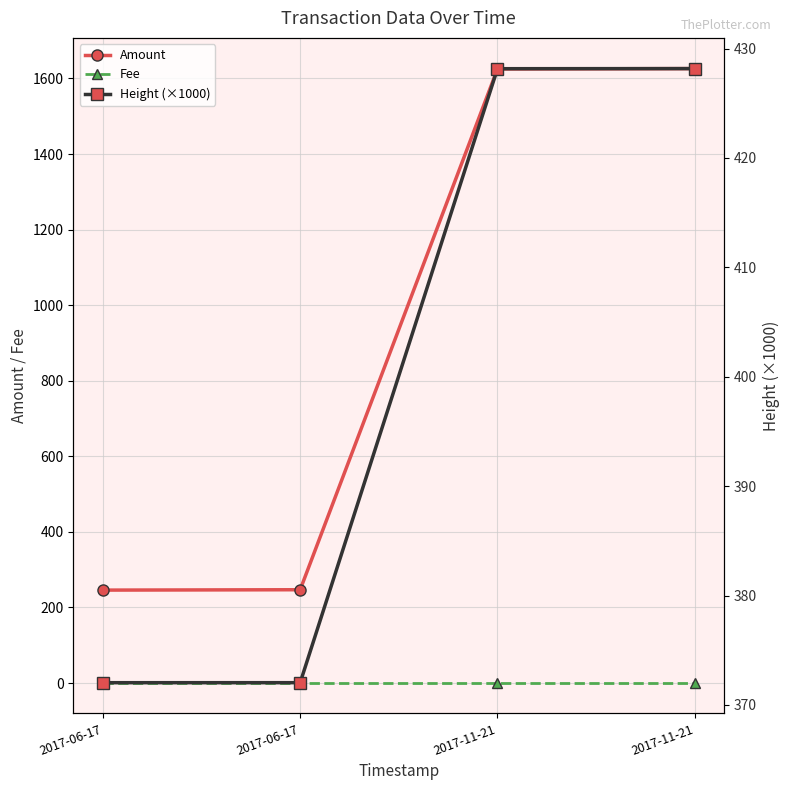

Reading left to right, what are all the values shown in this chart?

Amount: 246.0	247.0	1625.0	1626.0
Fee: 1.0	1.0	1.0	1.0
Height (×1000): 372.0	372.0	428.2	428.2